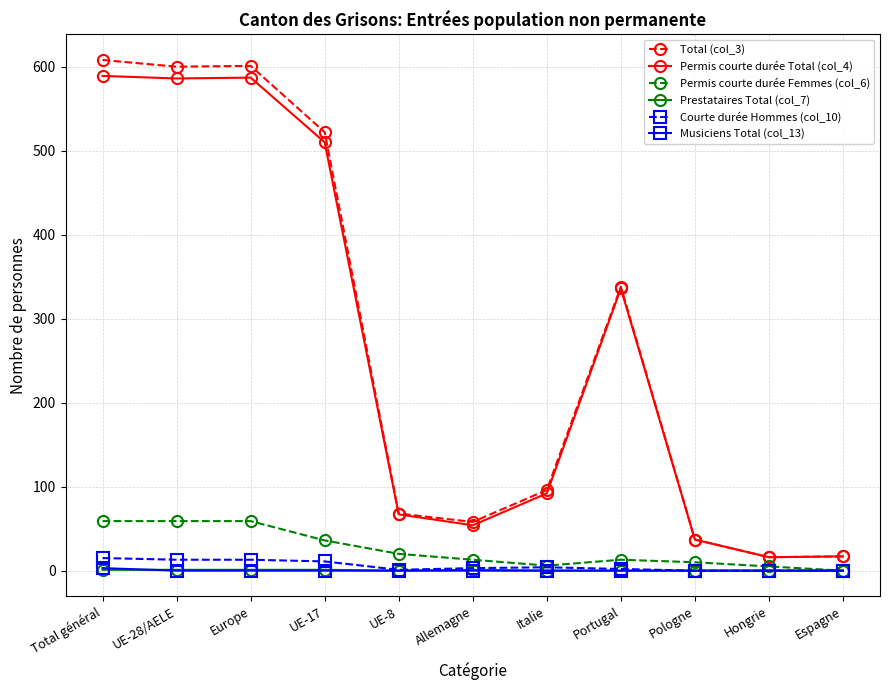

True or false: Prestataires Total (col_7) and Permis courte durée Total (col_4) intersect in this chart.

False